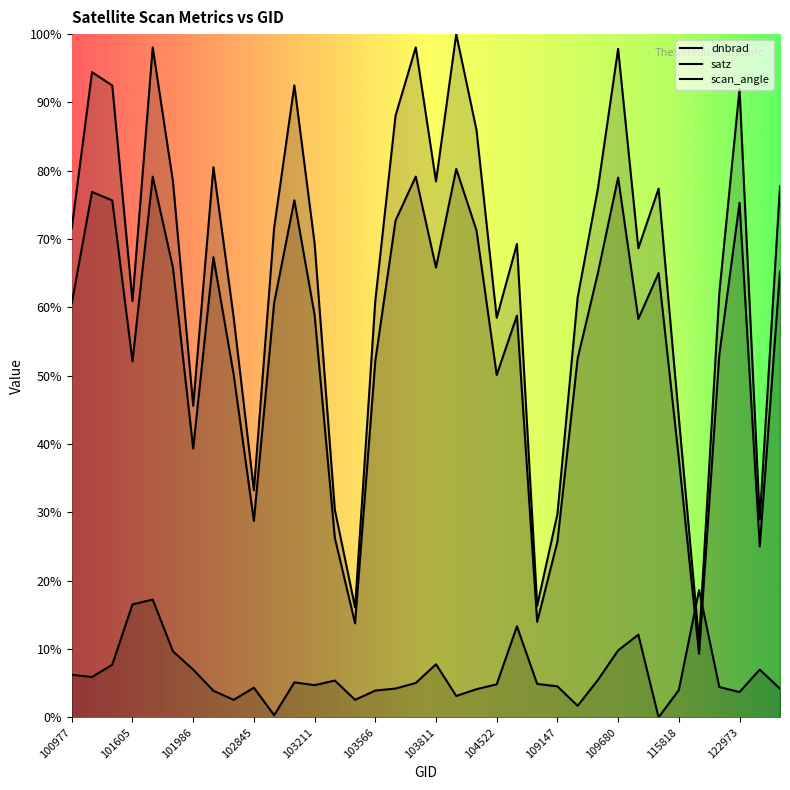

What is the label of the 1st point from the right?

124044